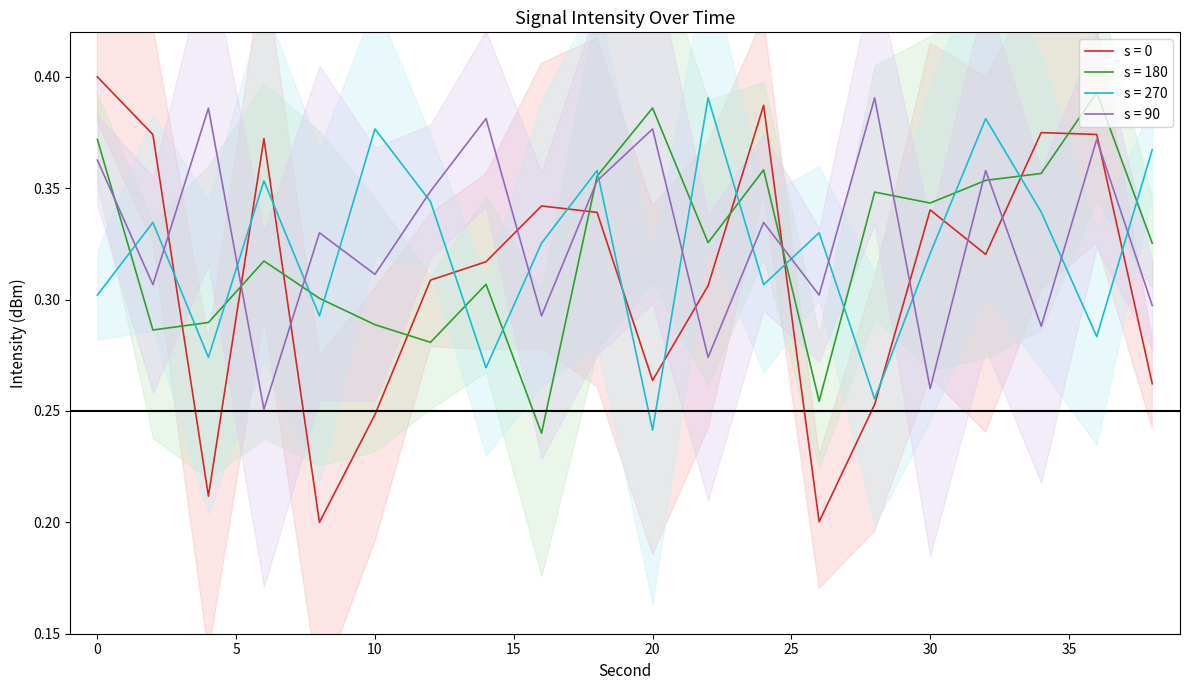

Count the number of data series in this chart.

4